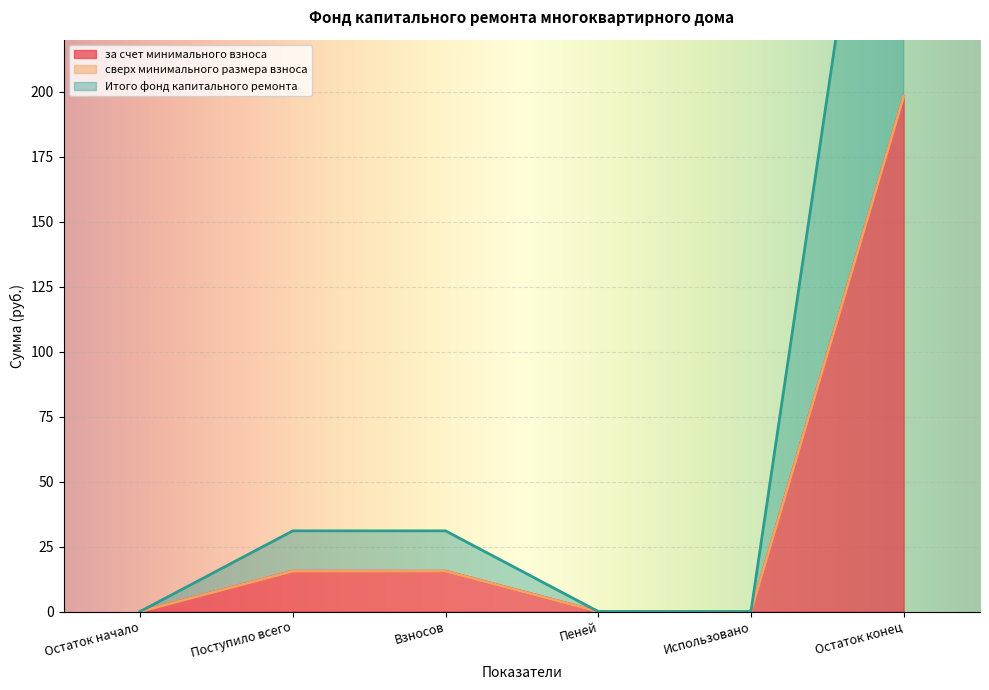

Which category has the lowest value in the за счет минимального взноса series?

Остаток начало